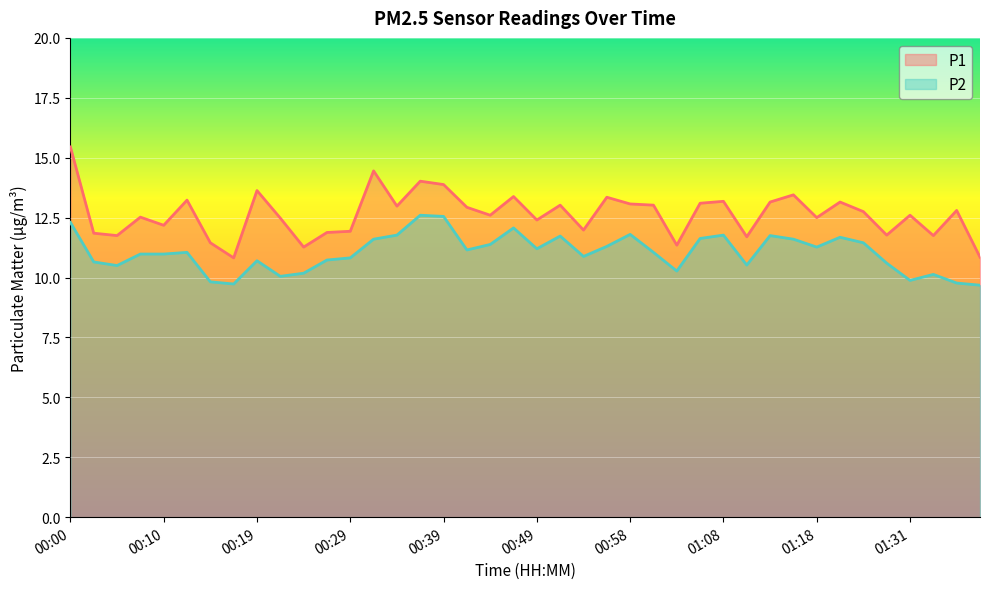

Between 00:27 and 01:18, which series saw the biggest shift?

P1